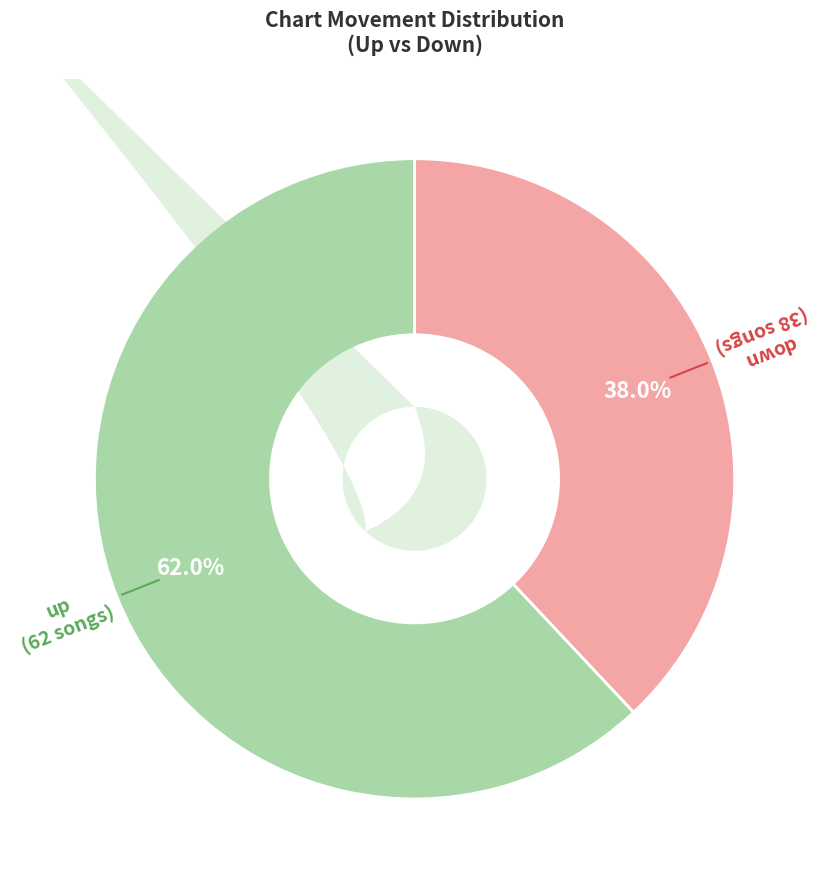

The up slice represents 73% of the pie. True or false?

False